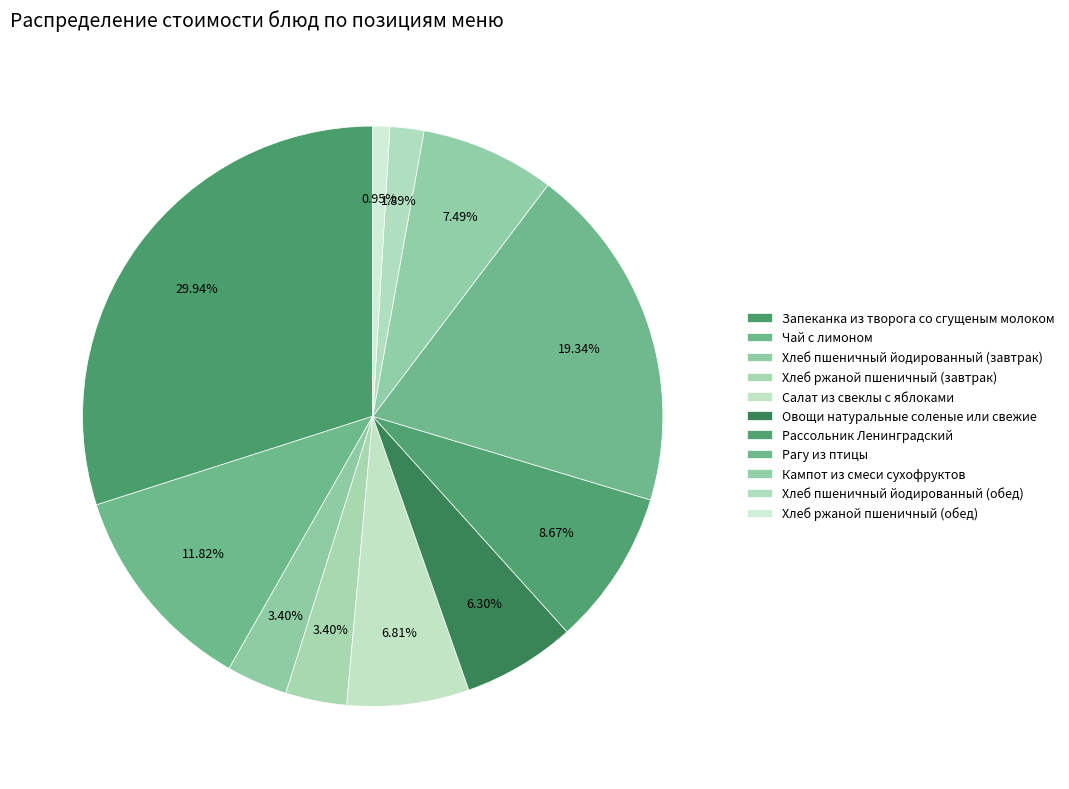

How many slices are in this pie chart?

11